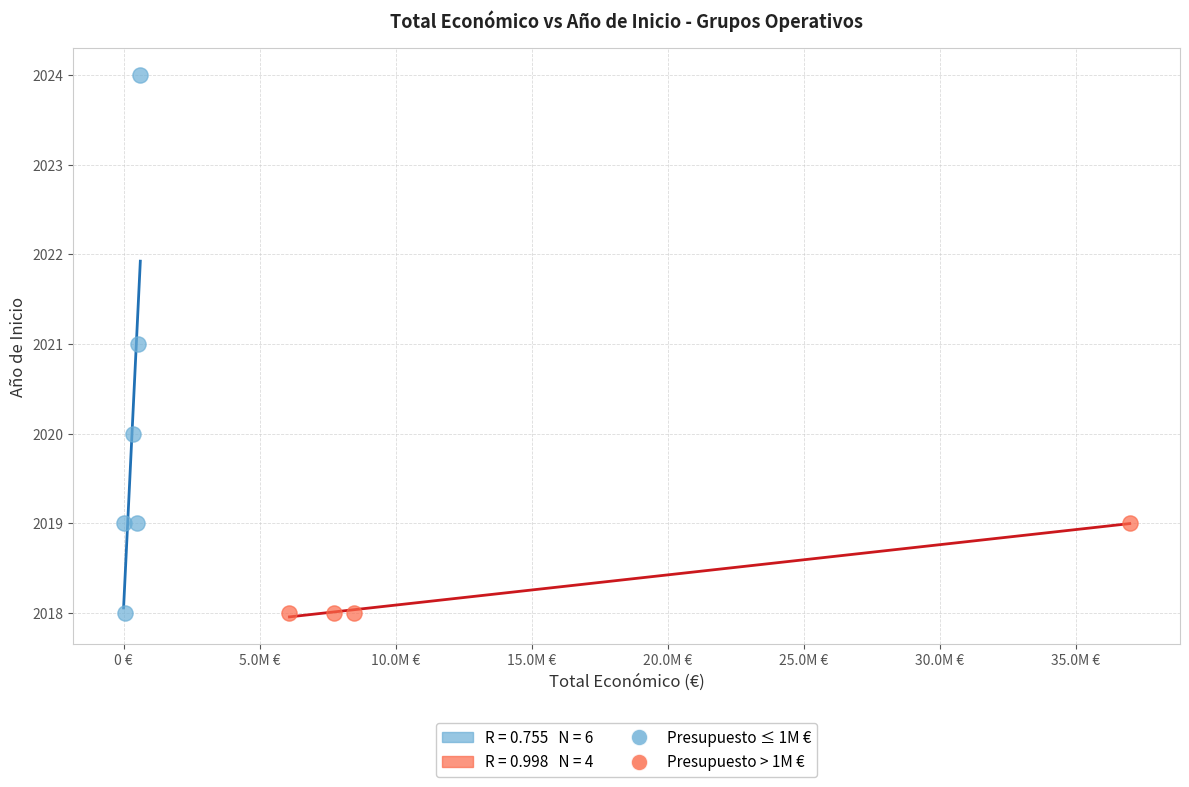

Which series reaches the maximum Y coordinate?

Presupuesto ≤ 1M €